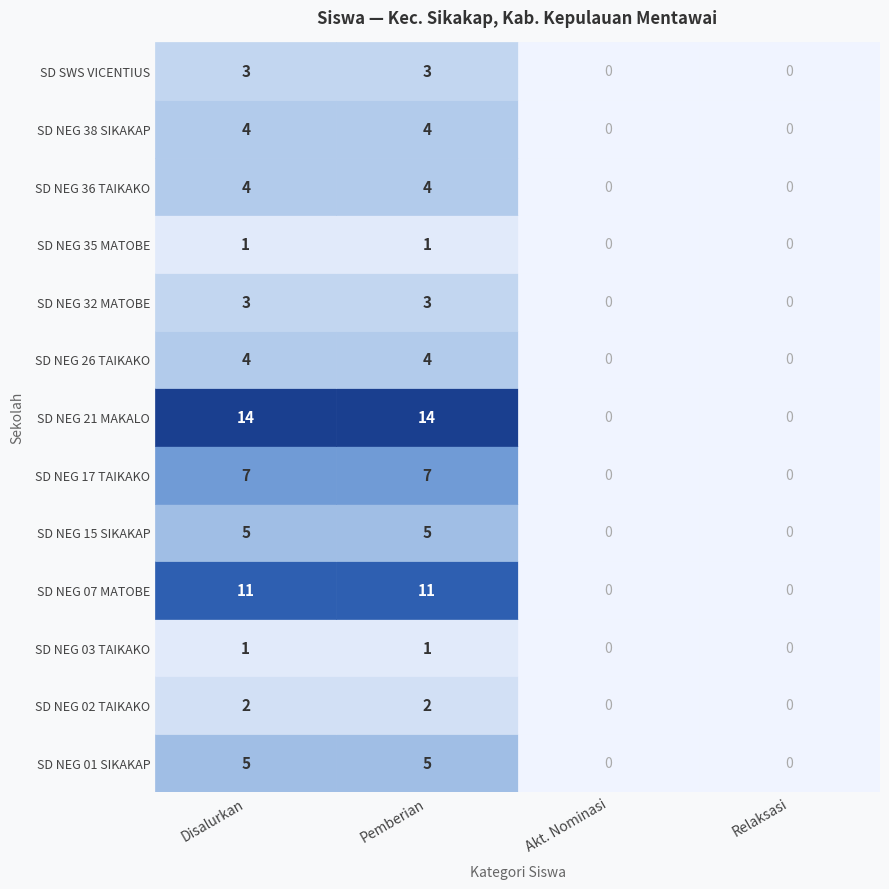

What is the sum of all SD NEG 26 TAIKAKO values?

8